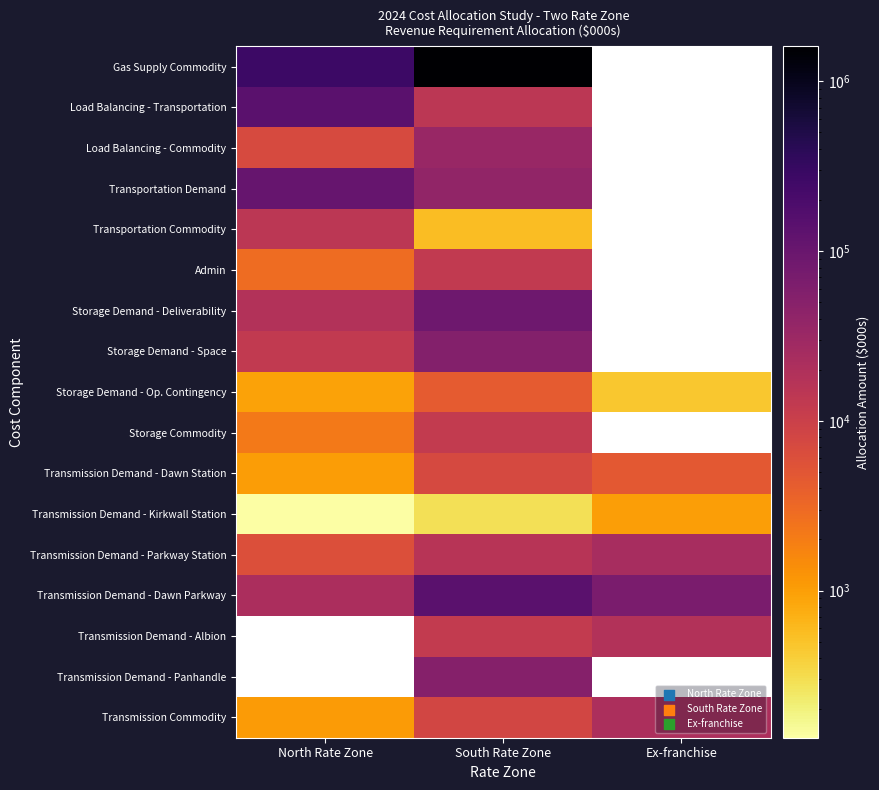

The value of Transmission Demand - Parkway Station at South Rate Zone is 27458.6. True or false?

False